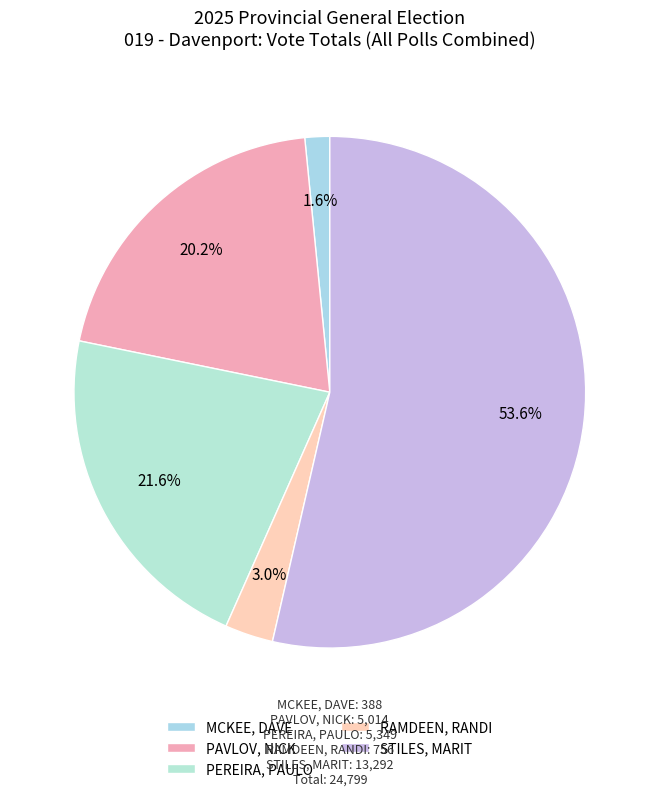

Rank the categories by value from lowest to highest.

MCKEE, DAVE, RAMDEEN, RANDI, PAVLOV, NICK, PEREIRA, PAULO, STILES, MARIT